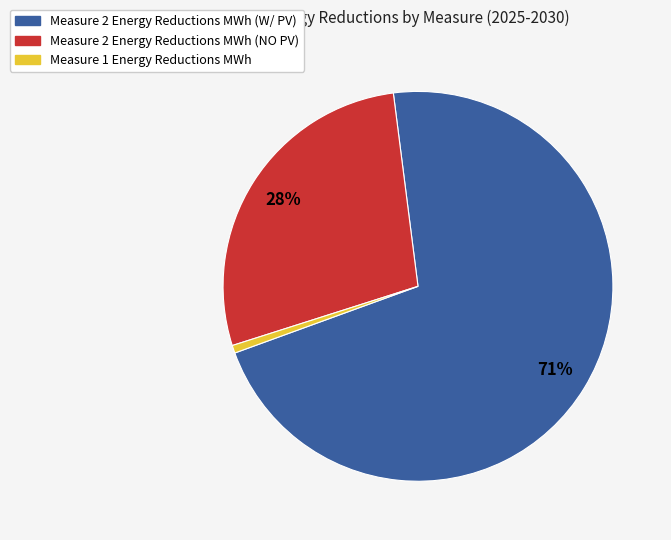

What percentage is the Measure 2 Energy Reductions MWh (NO PV) slice, to the nearest percent?

28%